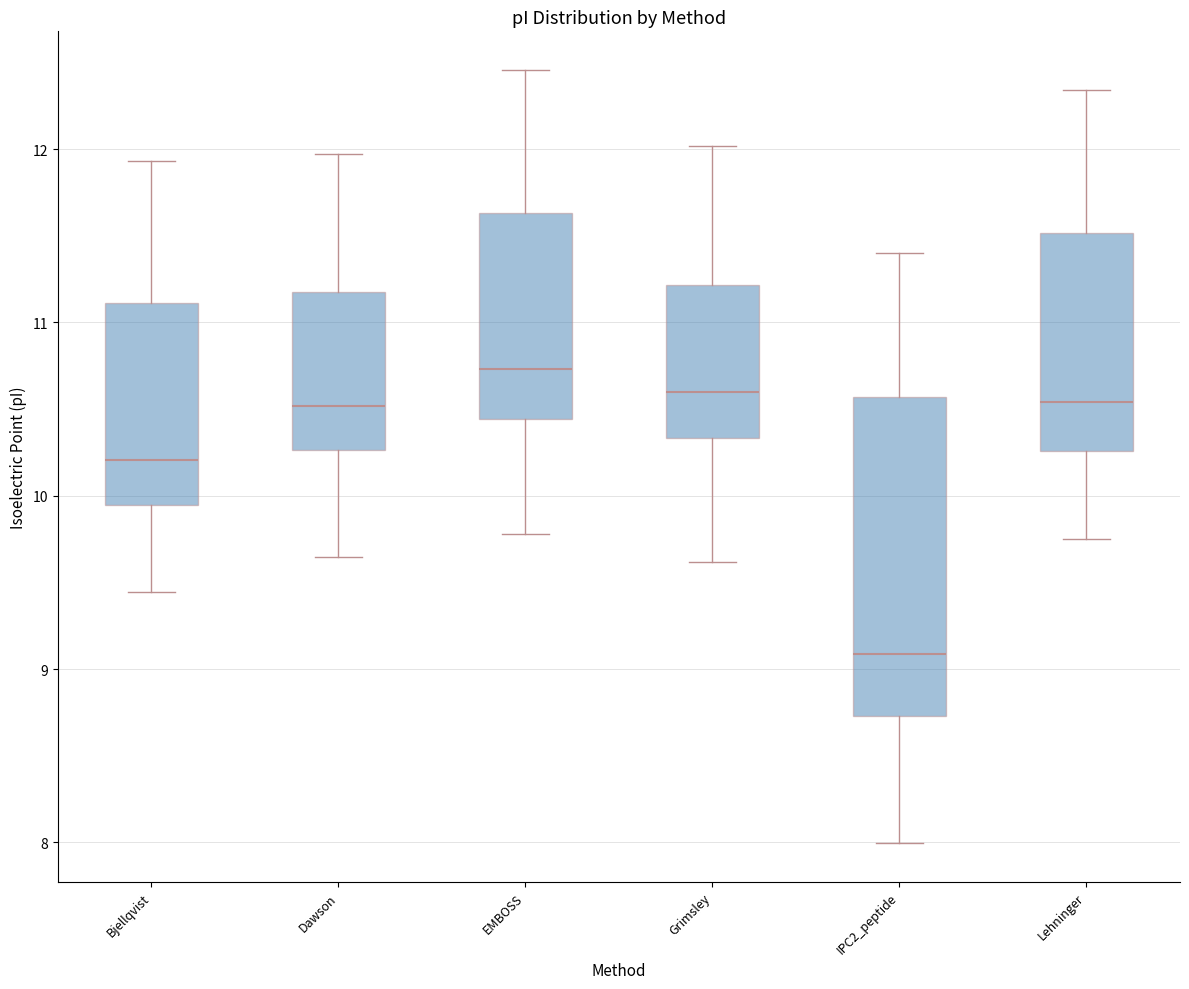

Where does the upper whisker of the box for Grimsley end on the y-axis? The values are not printed on the chart, so give them approximately, as read against the axis.

12.0